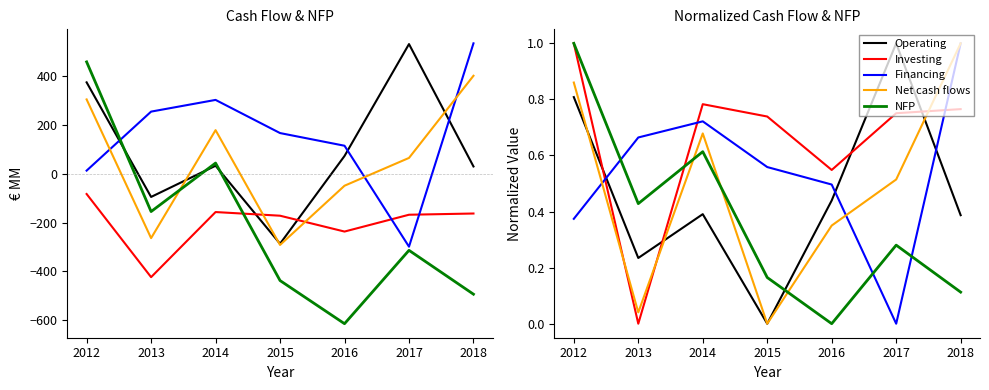

Where do Investing and Net cash flows first cross each other?

2012 and 2013